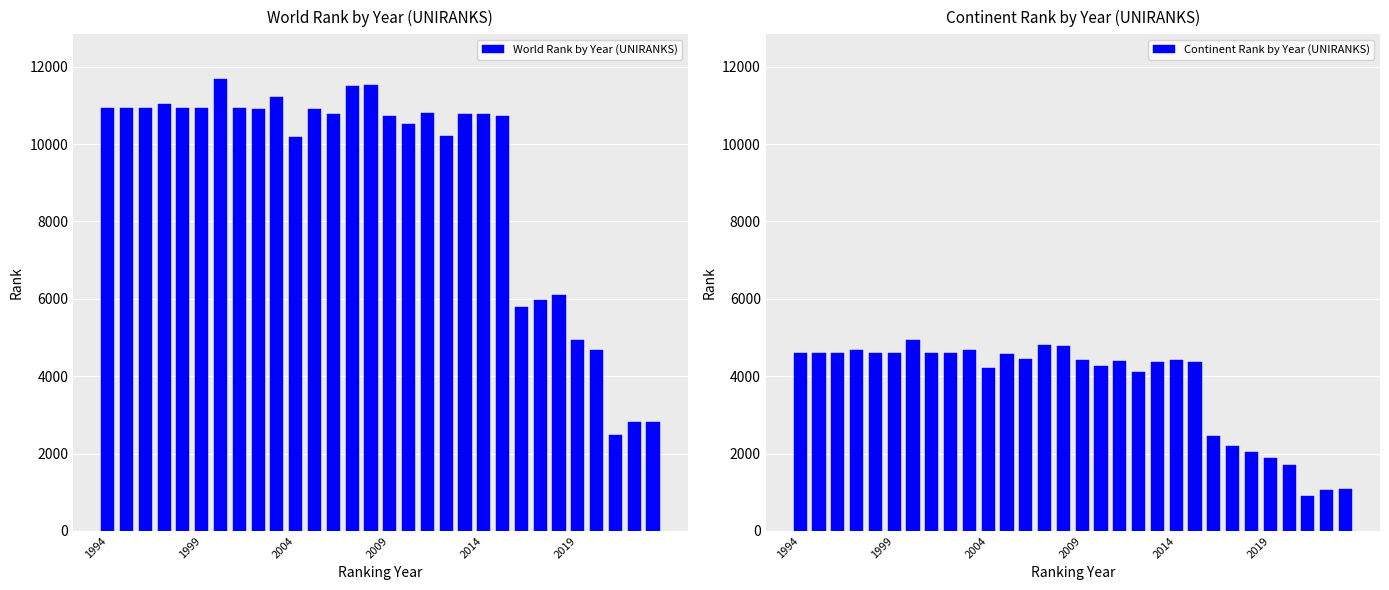

Rank the series by their average value, from highest to lowest.

World Rank by Year (UNIRANKS), Continent Rank by Year (UNIRANKS)